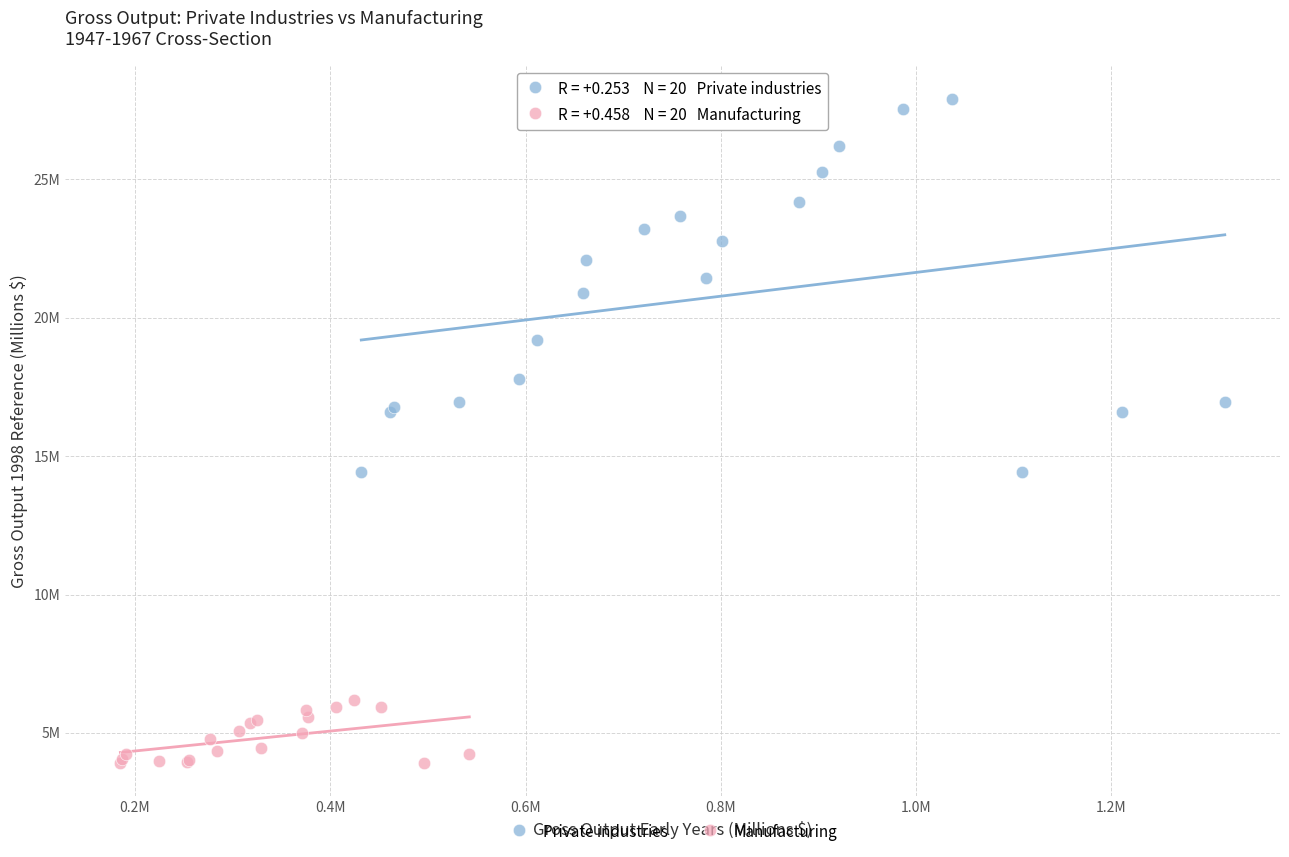

Which series reaches the minimum Y coordinate?

Manufacturing